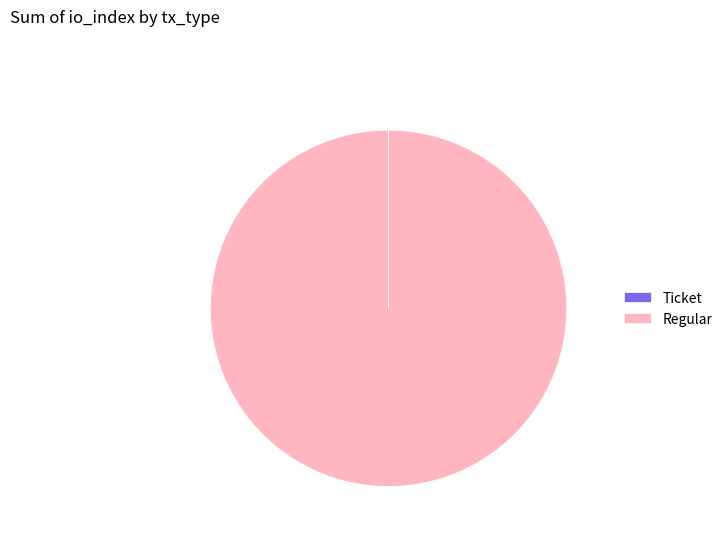

The Regular slice represents 100% of the pie. True or false?

True